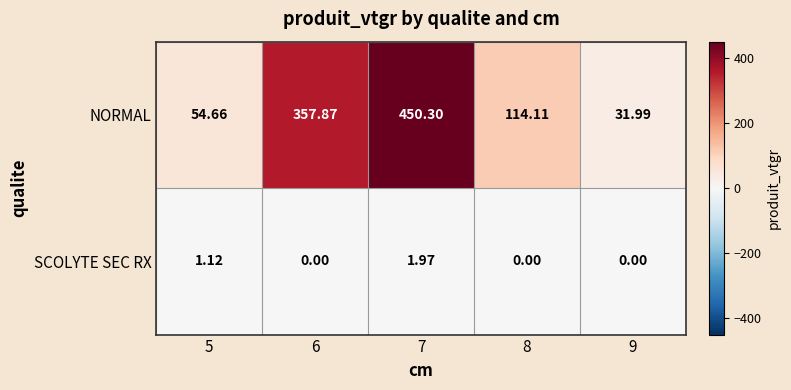

What is the total value across all series at 9?

32.0